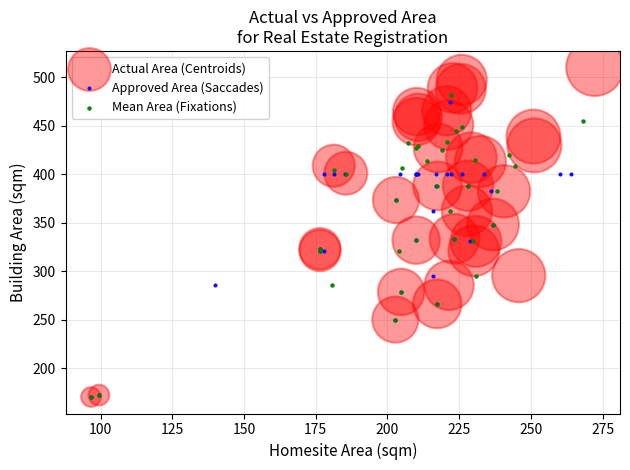

Which series has the widest spread of Y values?

Actual Area (Centroids)